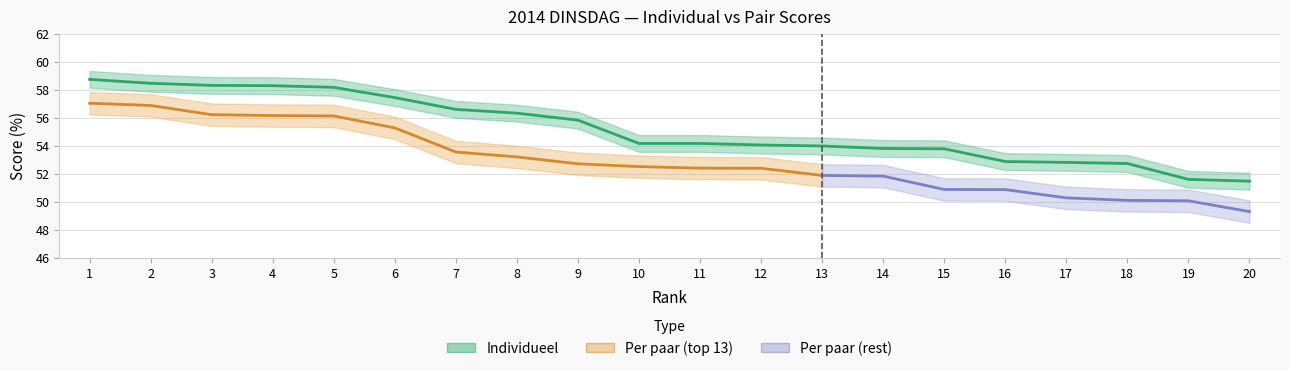

The chart shows a value of 52.8 at 17. True or false?

True